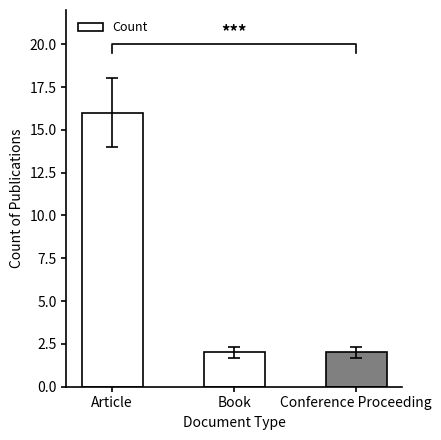

Reading left to right, list all the values displayed in this chart.

16	2	2